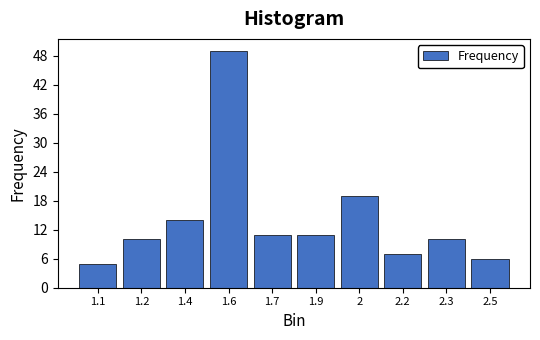

Reading right to left, list all the values displayed in this chart.

6	10	7	19	11	11	49	14	10	5